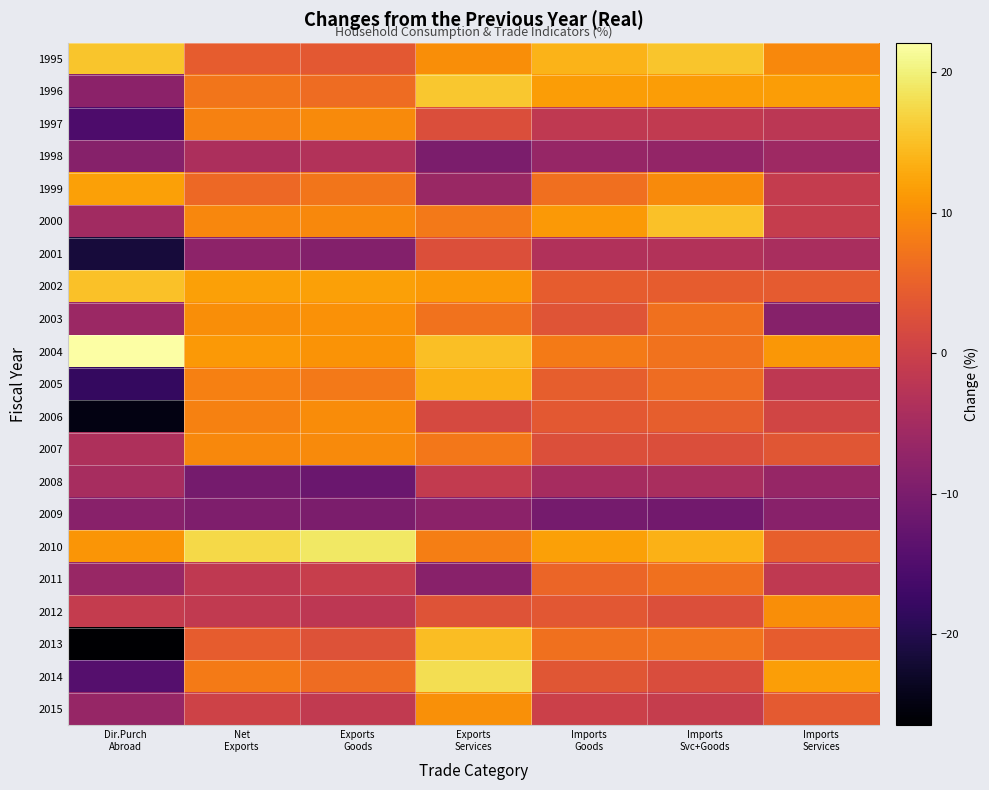

Which has a higher value, Imports
Goods or Dir.Purch
Abroad?

Dir.Purch
Abroad